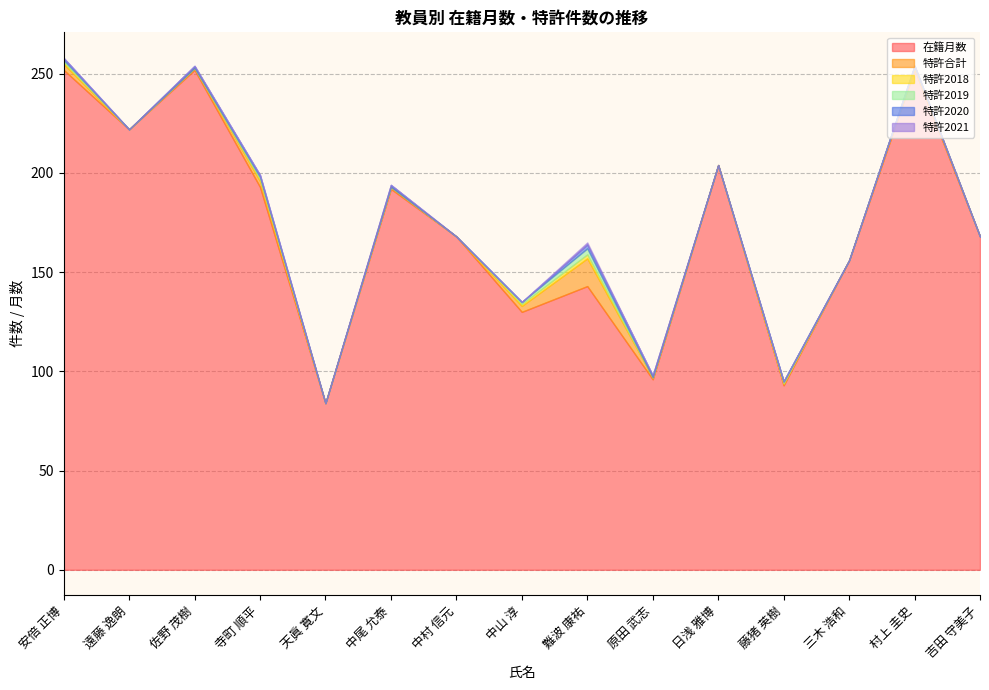

Does the chart have visible grid lines?

Yes